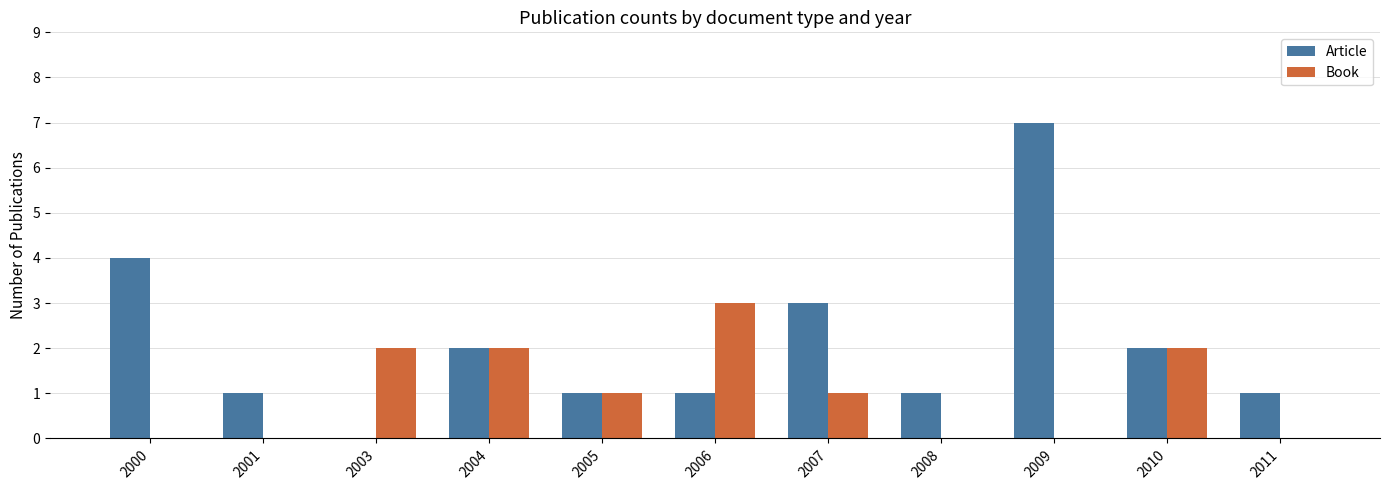

What is the maximum value for Article?

7